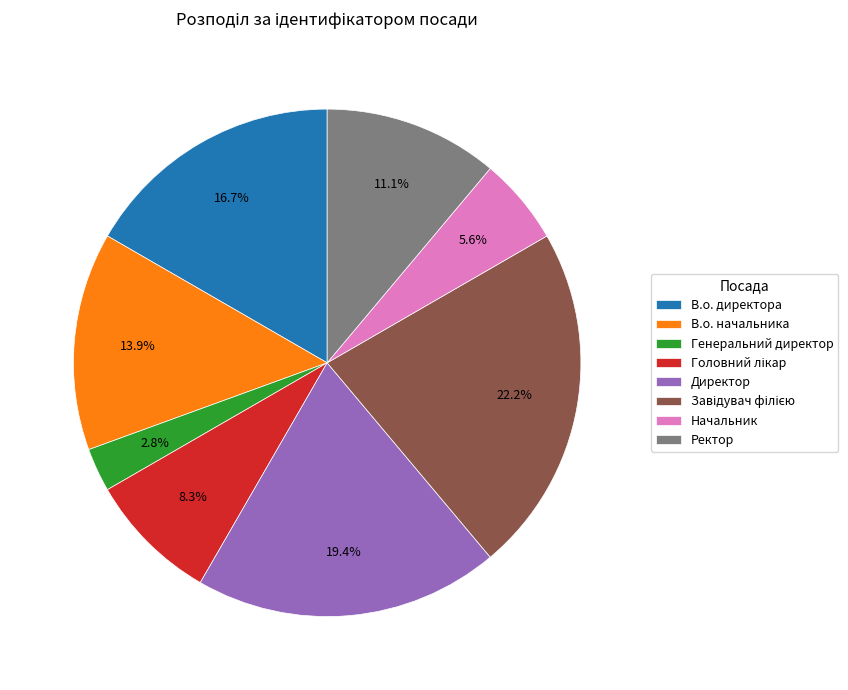

True or false: Ректор accounts for 11% of the total.

True